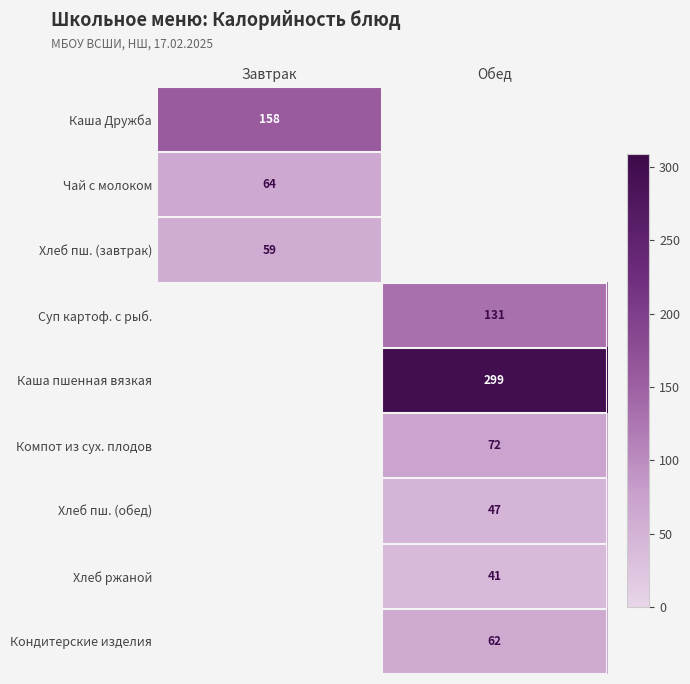

The value of Хлеб ржаной at Обед is 54. True or false?

False